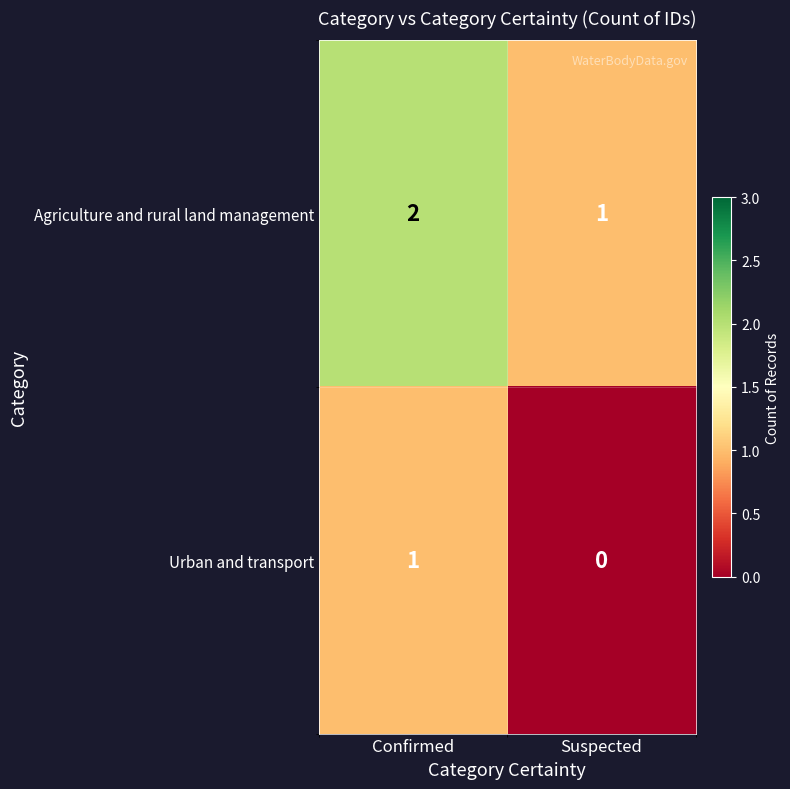

Is the value of Agriculture and rural land management at Confirmed greater than the value of Urban and transport at Confirmed?

Yes